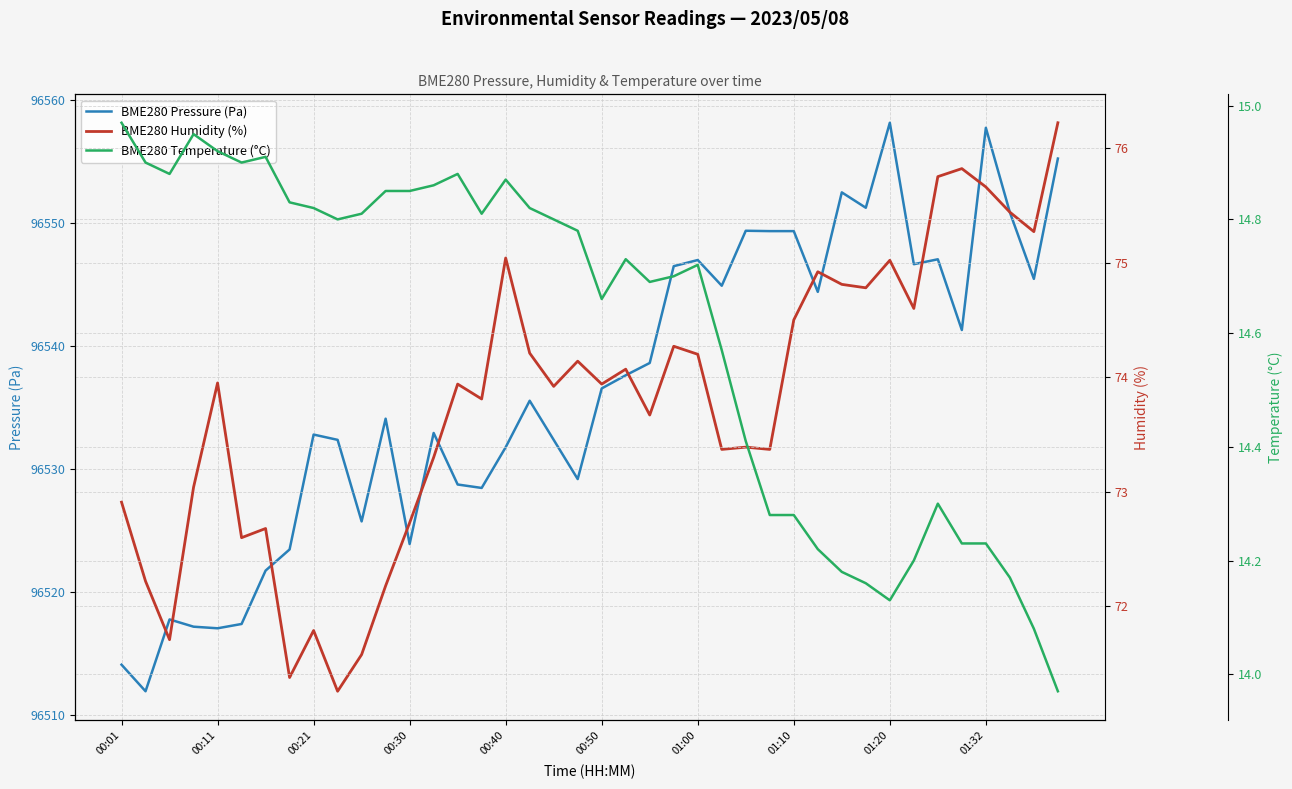

Does the chart have visible grid lines?

Yes